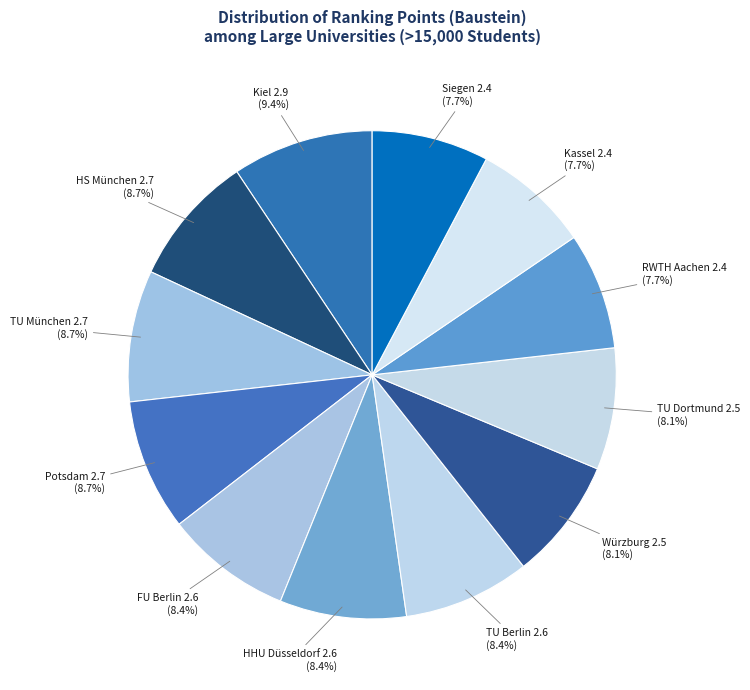

What is the total percentage of TU Dortmund 2.5 and RWTH Aachen 2.4?

15.8%